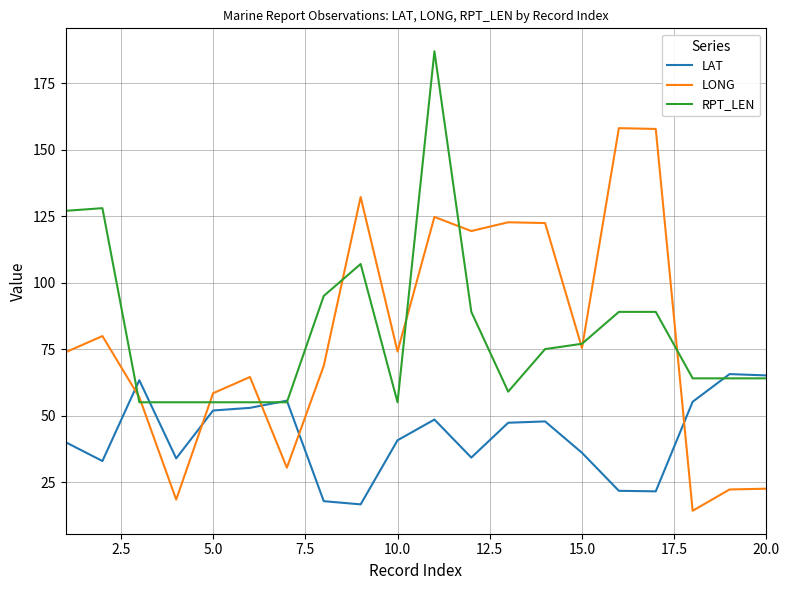

Which series has the largest total across all categories?

RPT_LEN